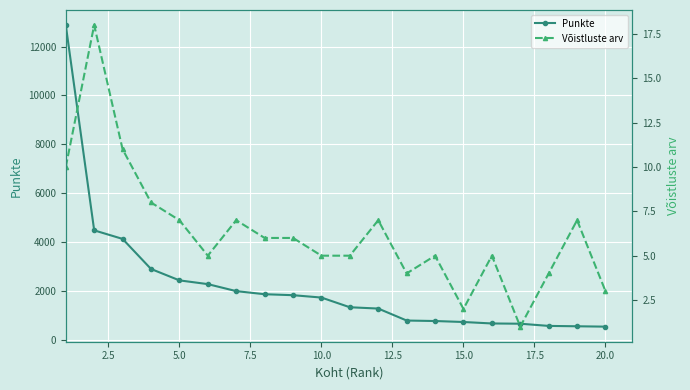

What is the minimum value for Punkte?

540.0